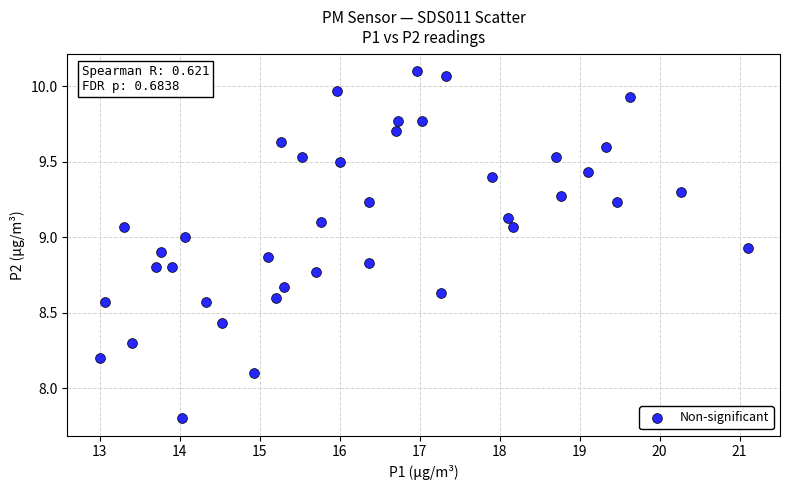

What is the range of X values (max minus min)?

8.1